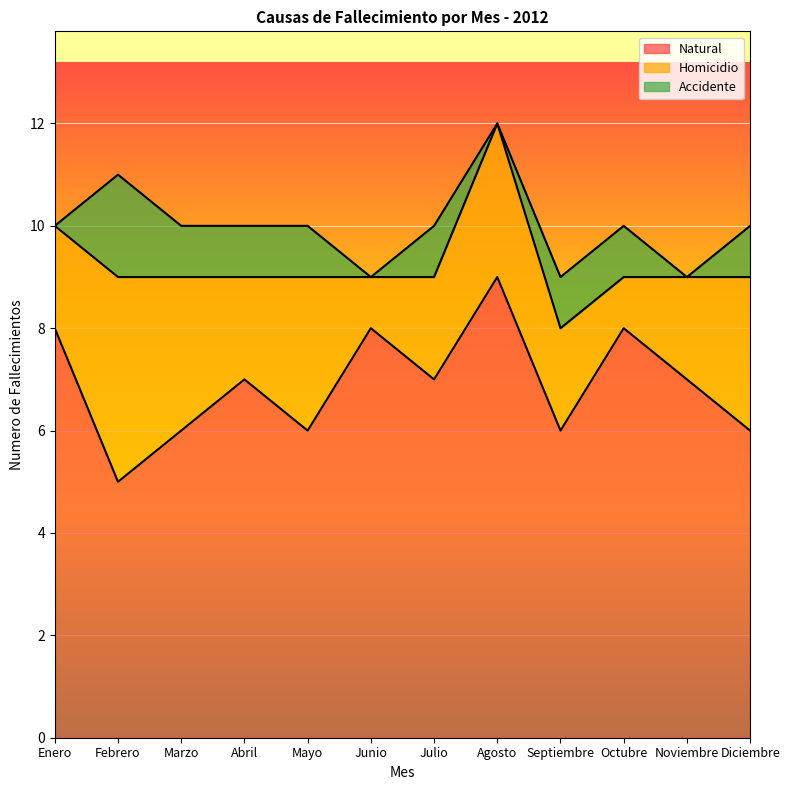

Reading left to right, extract all data points from this chart.

Natural: 8	5	6	7	6	8	7	9	6	8	7	6
Homicidio: 2	4	3	2	3	1	2	3	2	1	2	3
Accidente: 0	2	1	1	1	0	1	0	1	1	0	1